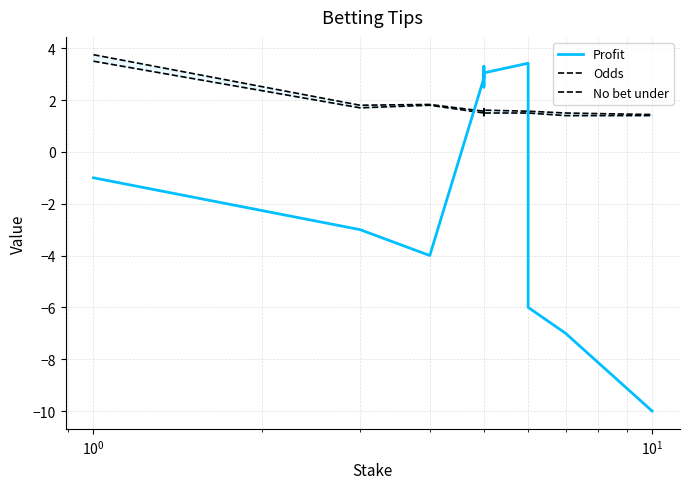

How many interior local valleys does the Profit series have?

2